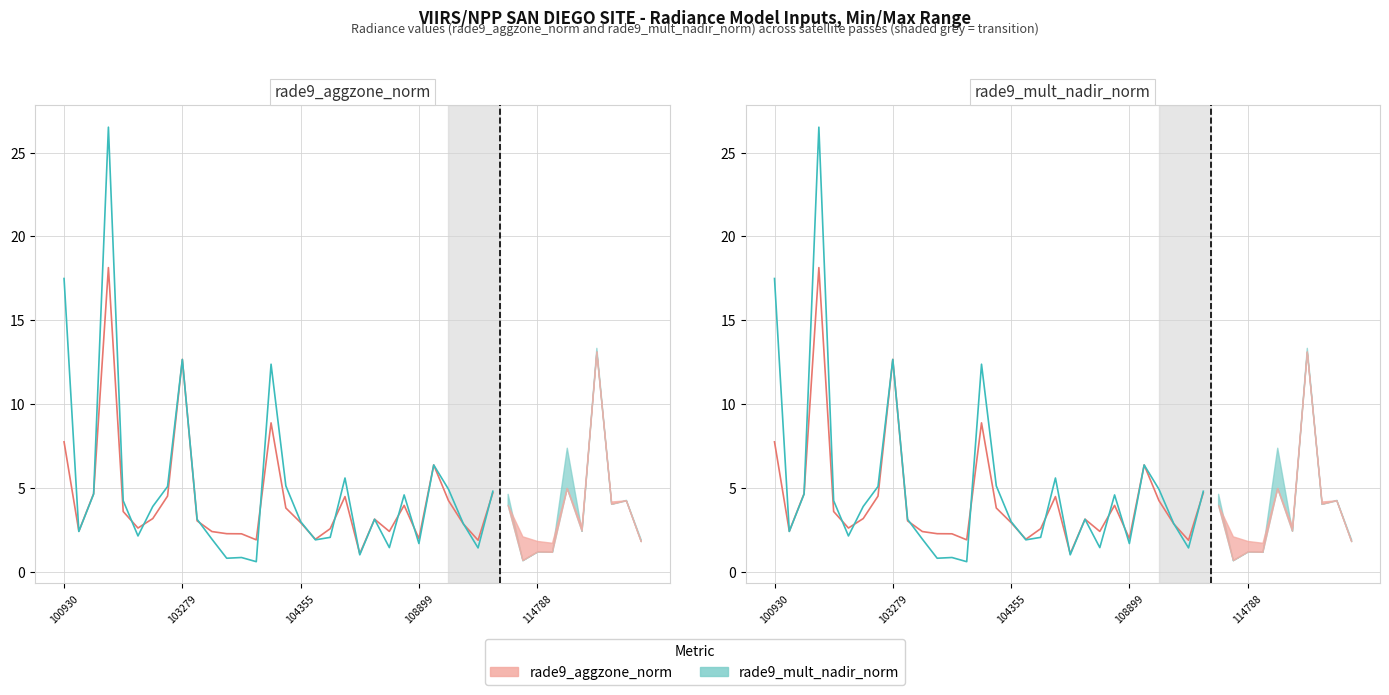

What value does the rade9_mult_nadir_norm series have at 7?

5.1